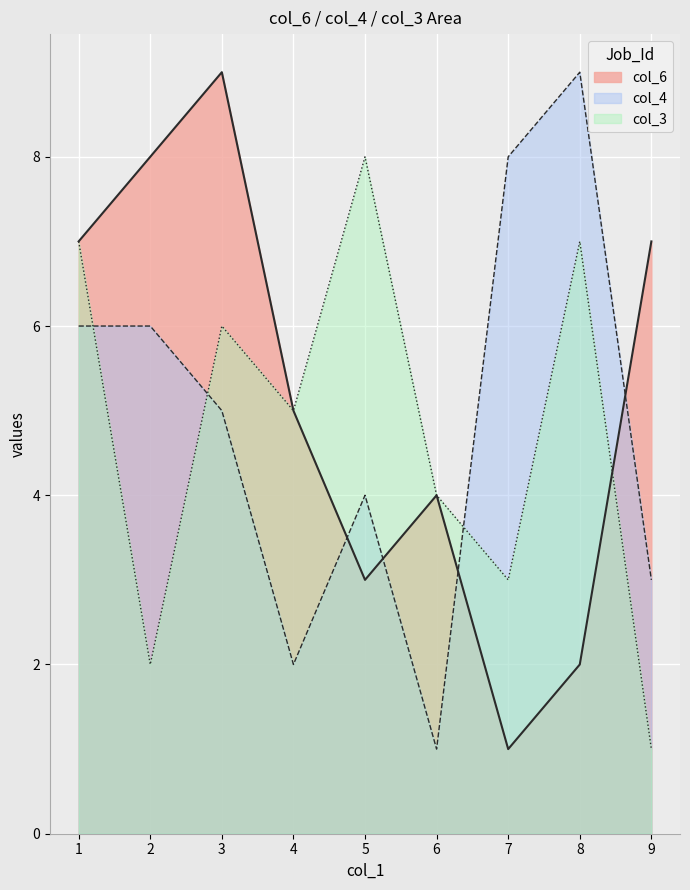

True or false: col_4 has a value of 7 at 12.

False